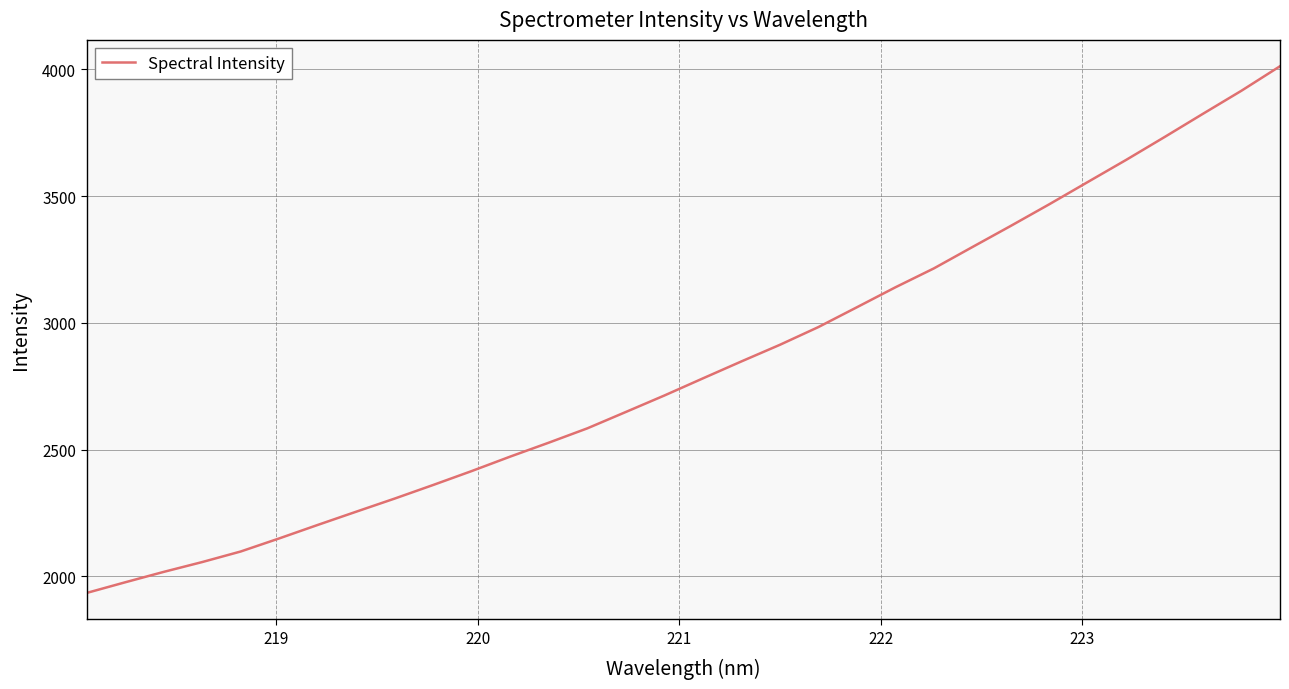

Reading left to right, what are all the values shown in this chart?

1934.0	1976.1	2017.2	2056.0	2097.7	2149.4	2202.6	2254.9	2306.8	2360.5	2415.4	2472.5	2527.3	2583.8	2648.5	2713.4	2780.9	2847.8	2913.4	2983.4	3061.5	3140.2	3214.9	3299.0	3382.7	3468.0	3555.7	3643.2	3733.6	3825.4	3916.3	4012.8